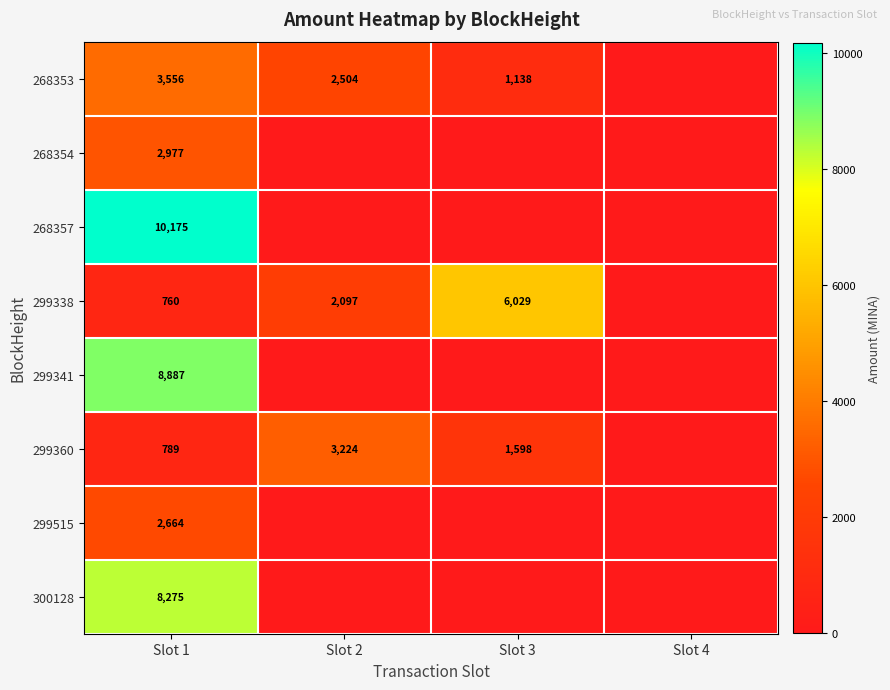

What is the total value across all series at Slot 2?

7825.4